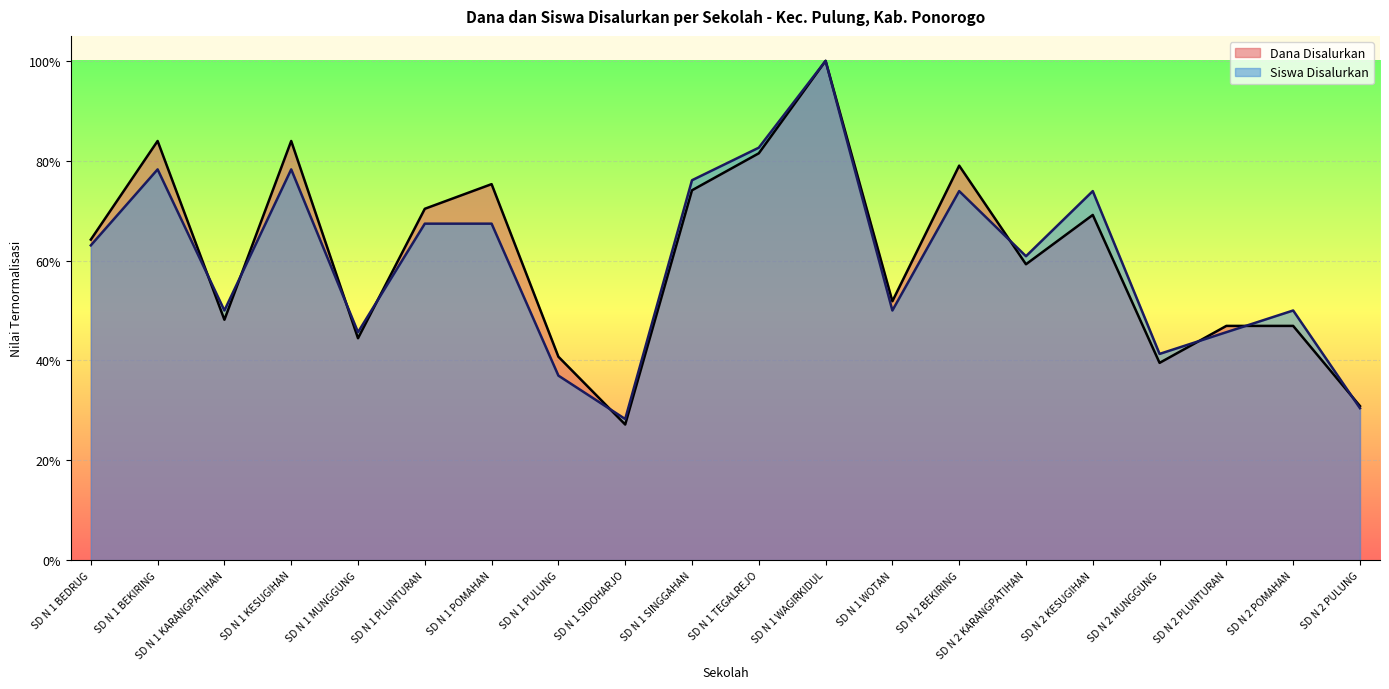

How many lines are shown in the chart?

2